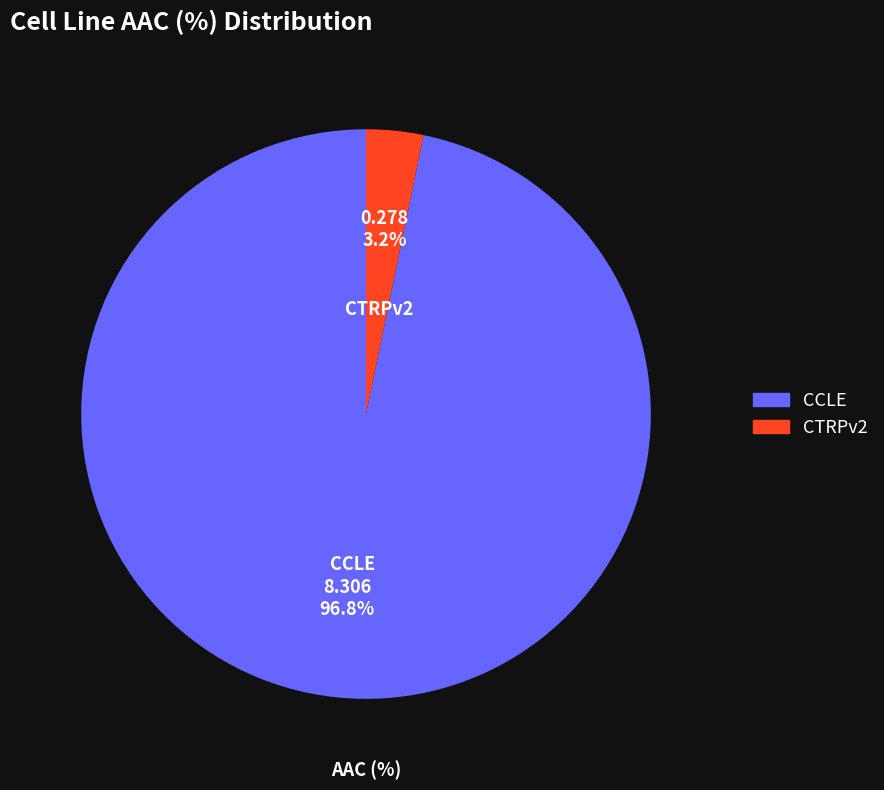

What is the majority slice?

CCLE